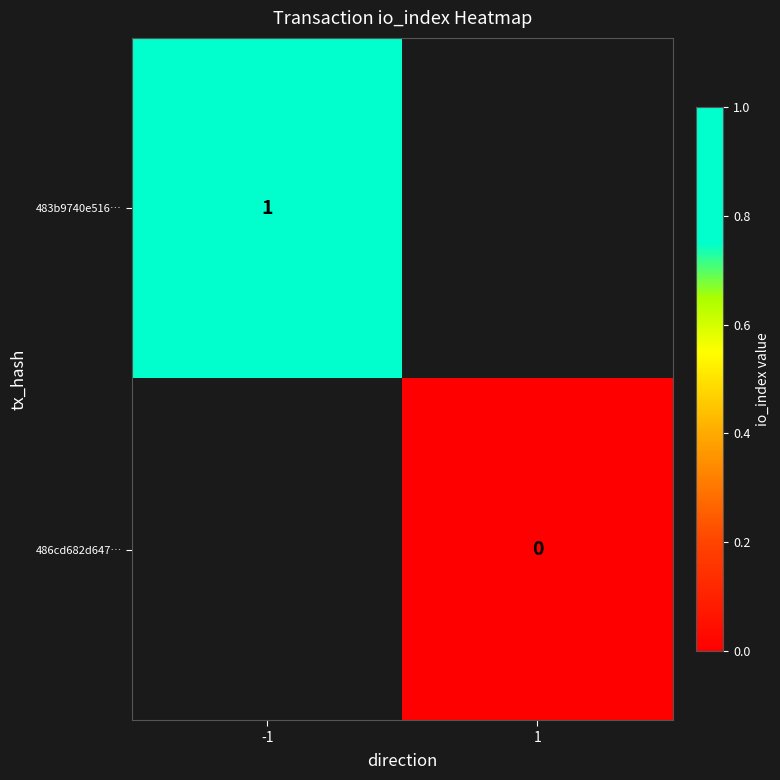

Is the value of 483b9740e516… at -1 greater than the value of 486cd682d647… at 1?

Yes